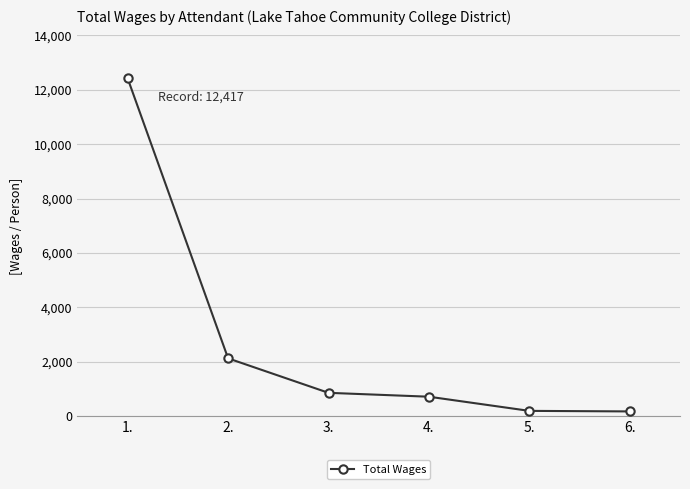

What is the maximum value shown in the chart?

12417